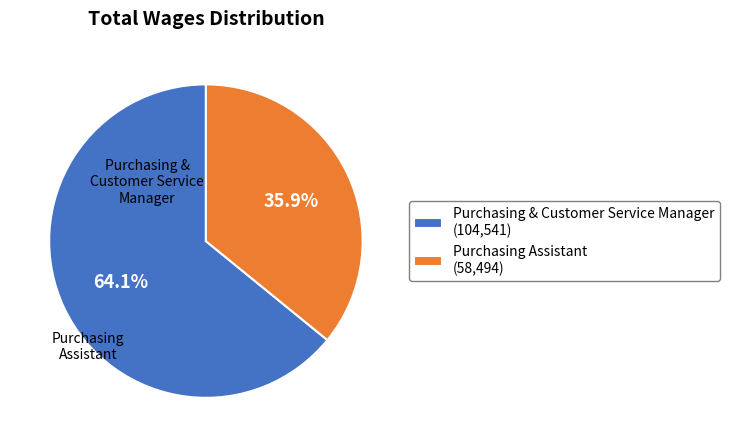

Combined, what portion of the pie is Purchasing & Customer Service Manager and Purchasing Assistant?

100.0%